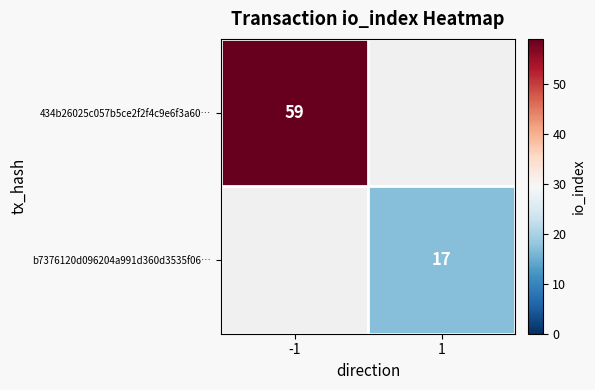

Is it true that 434b26025c057b5ce2f2f4c9e6f3a60… equals 89 at -1?

False